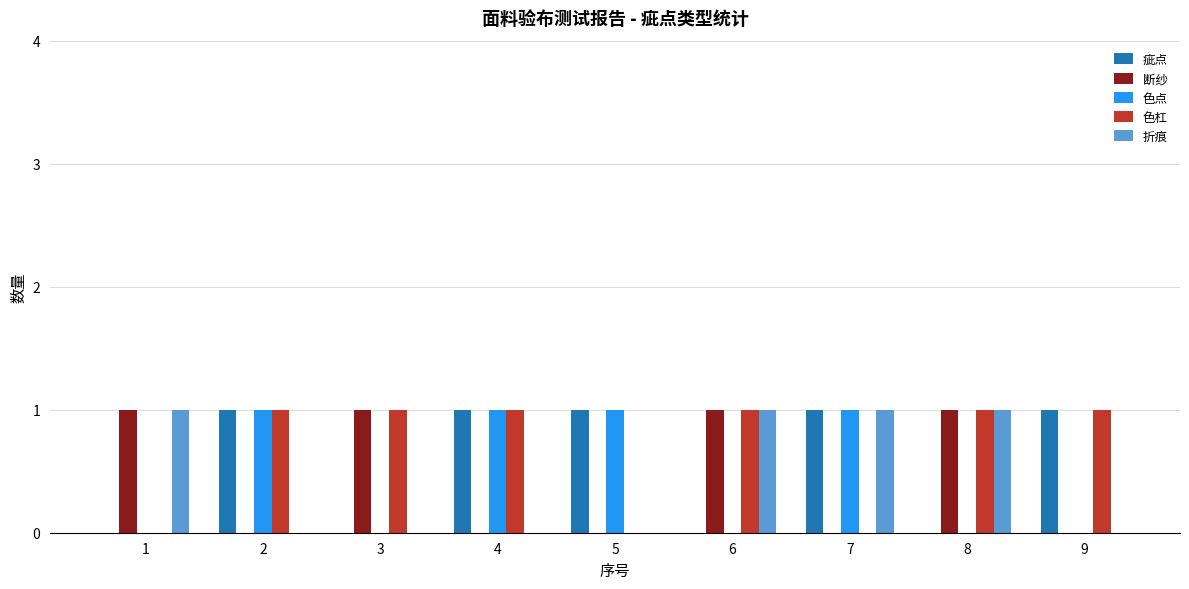

How many groups of bars are there?

9